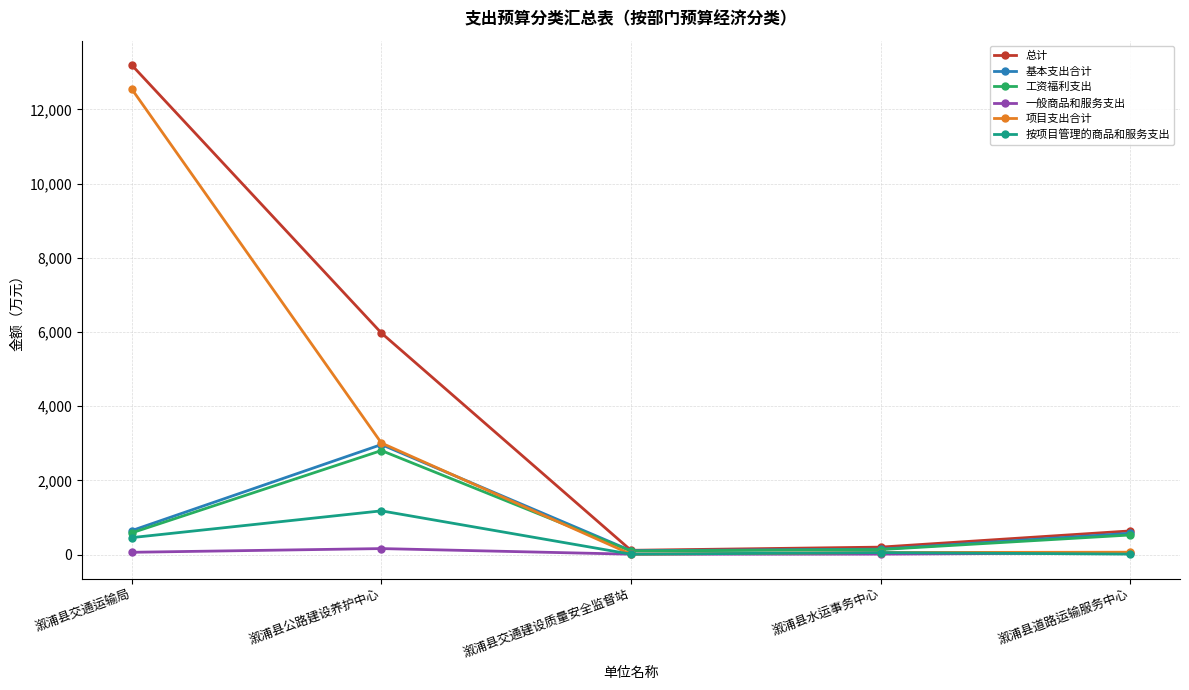

Where is 基本支出合计 nearest to the value 1535?

溆浦县交通运输局